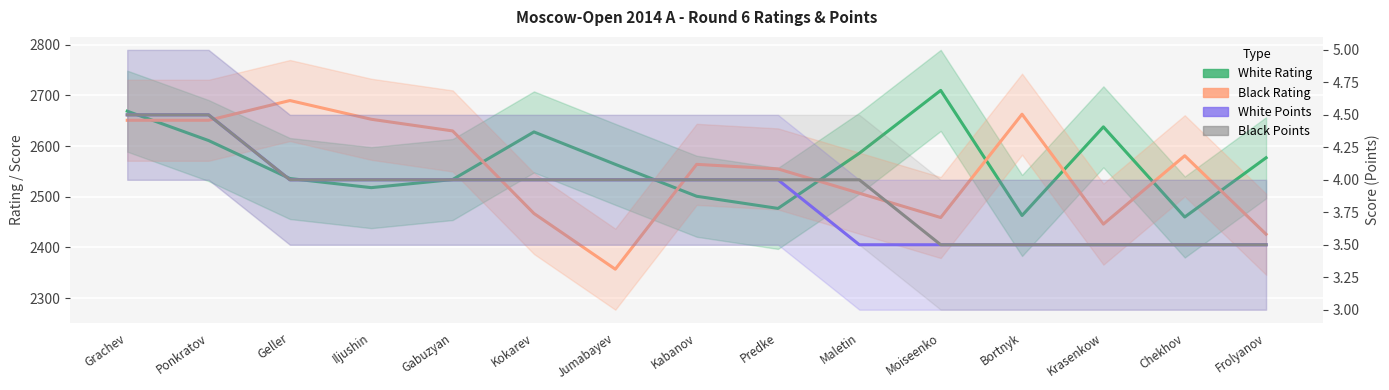

At which category does Black Rating reach its first local peak?

Geller